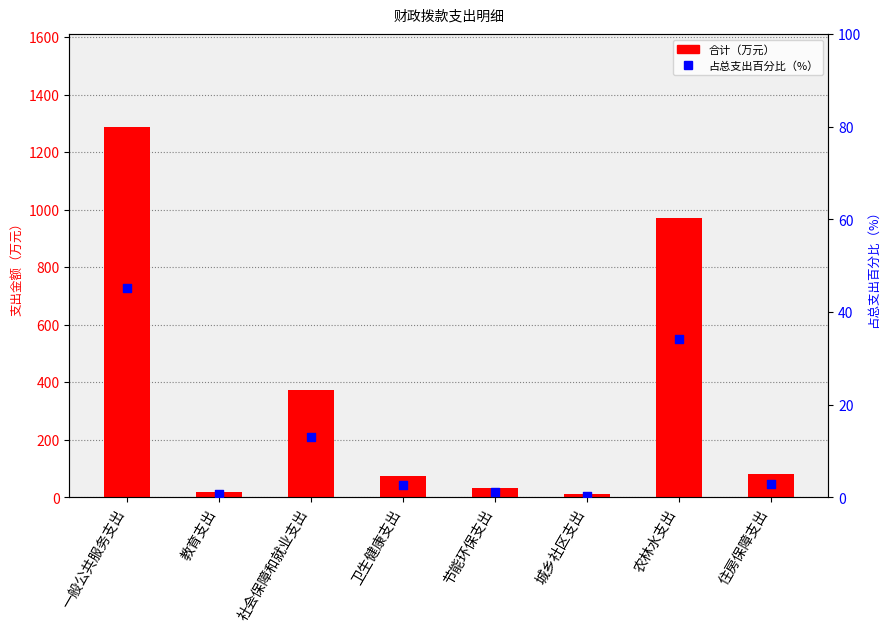

Which series has the widest spread of Y values?

合计（万元）